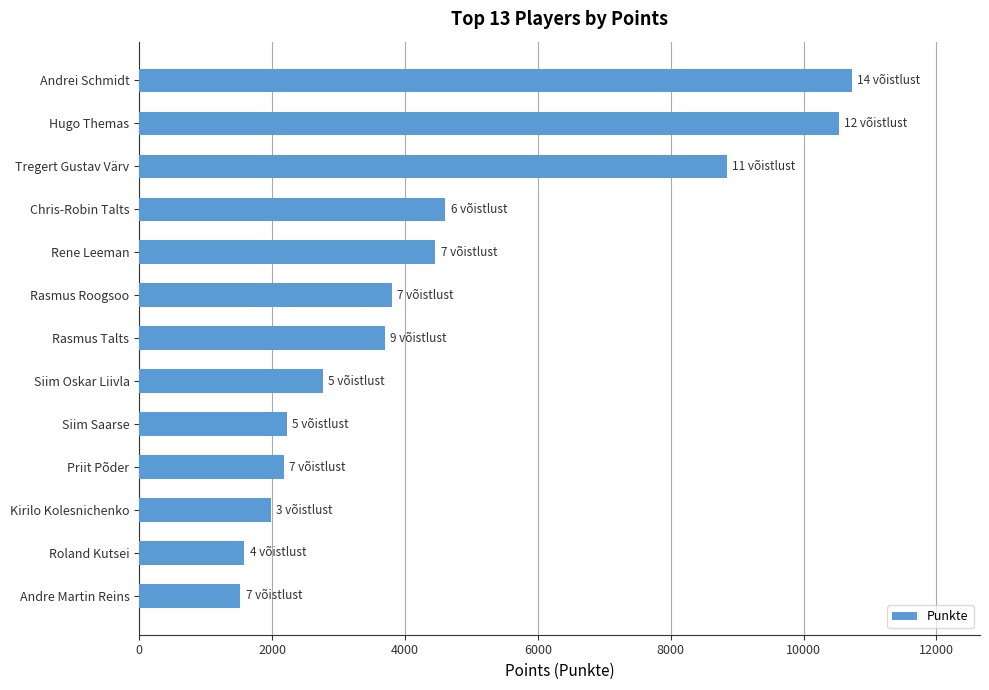

What value does the data have at Andrei Schmidt?

10725